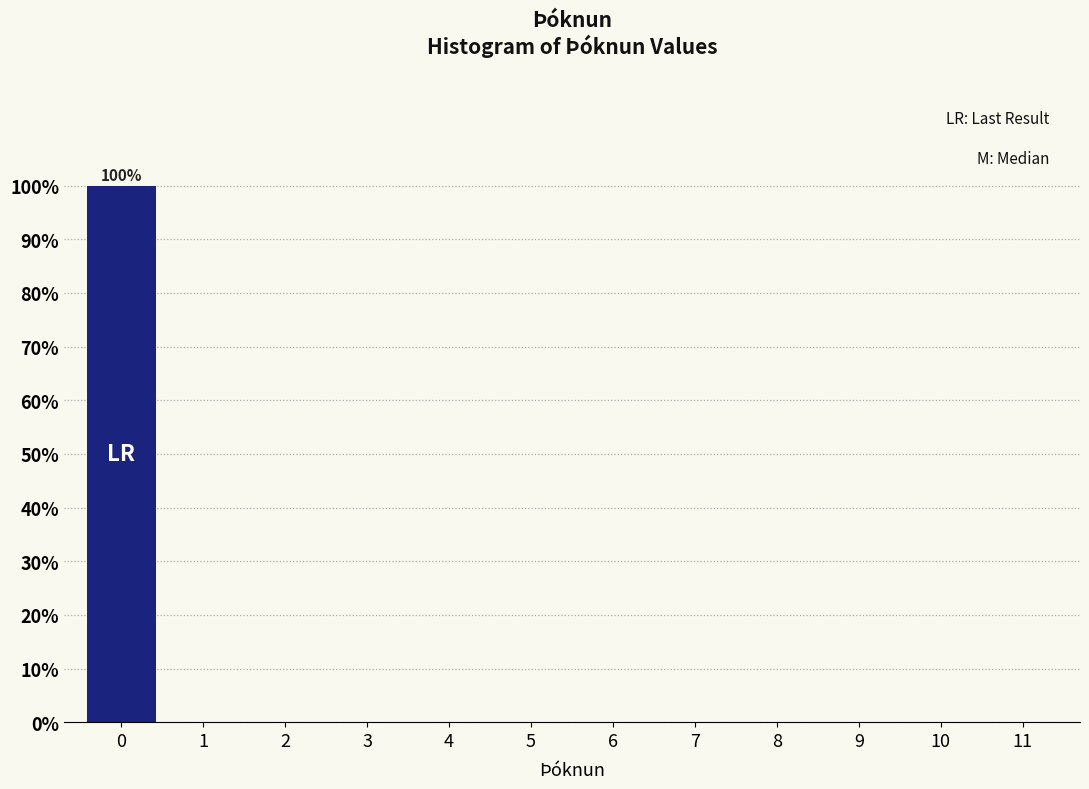

Which range on the x-axis has the tallest bar?

-0.5 to 0.5